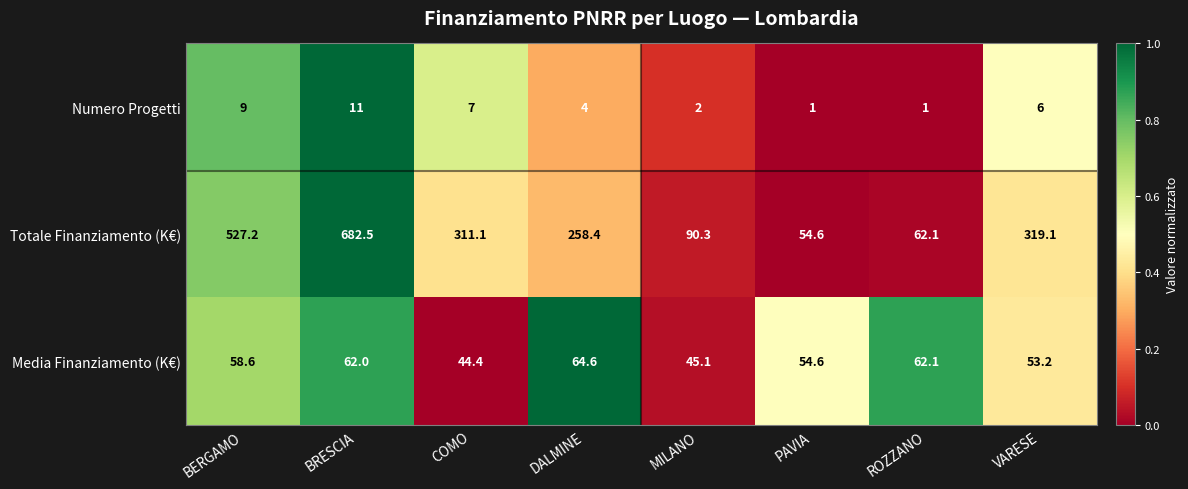

Which series has the widest spread of values?

Totale Finanziamento (K€)